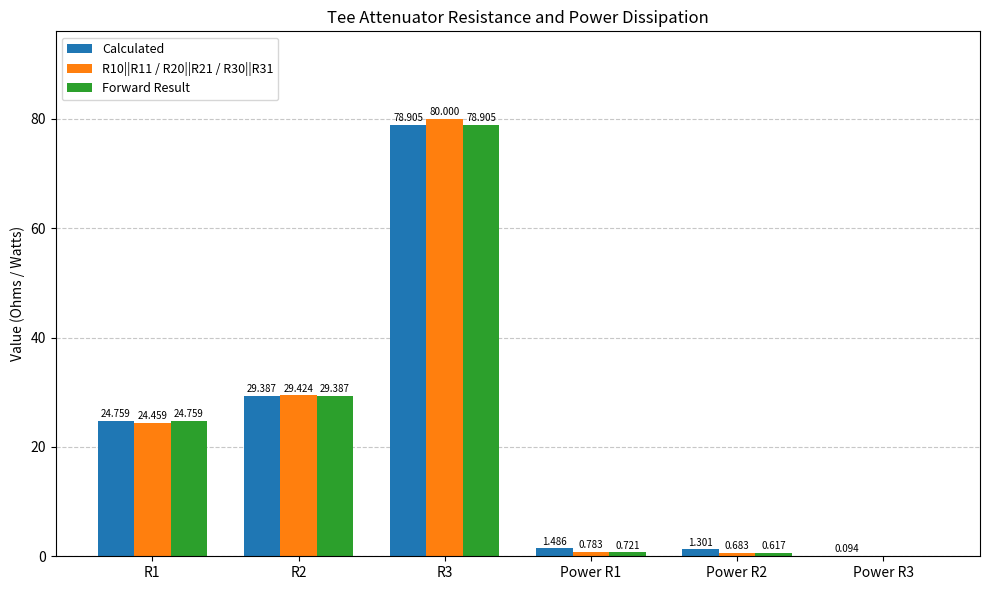

What is the maximum value shown in the chart?

80.0